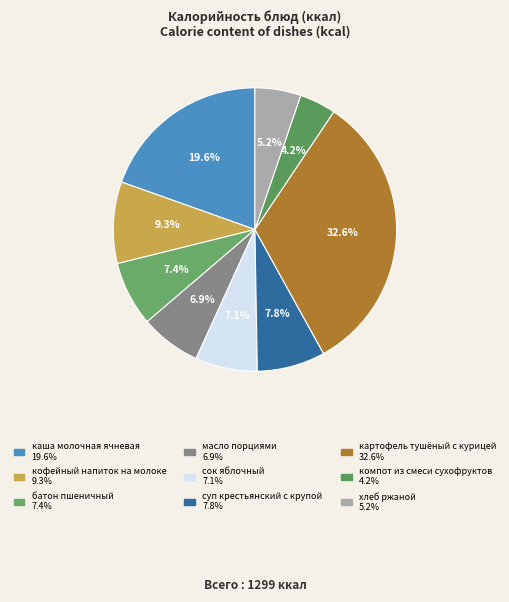

To the nearest percent, what portion does батон пшеничный represent?

7%